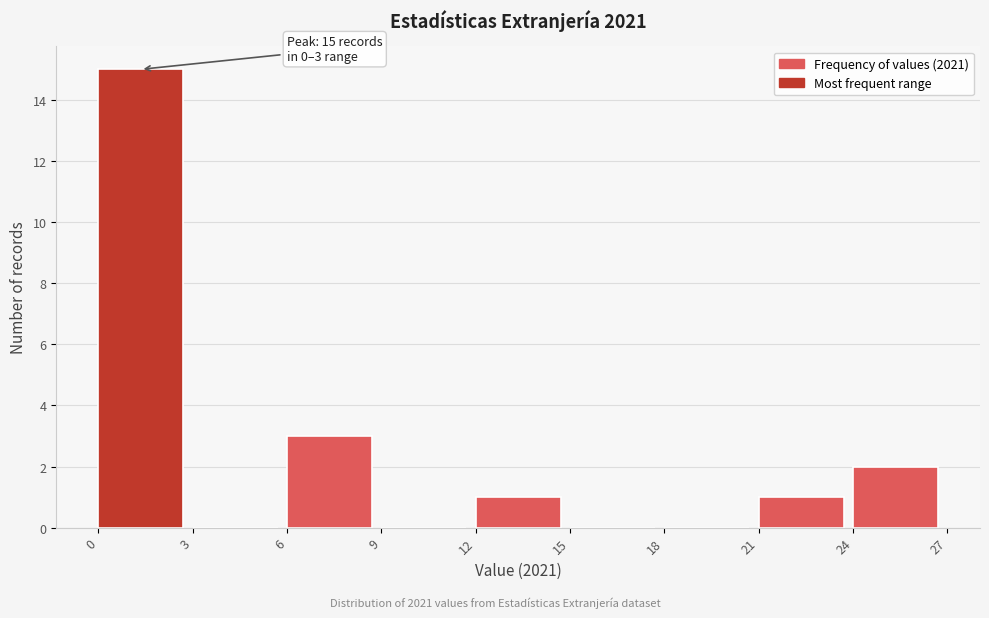

Which range on the x-axis has the tallest bar?

0 to 3